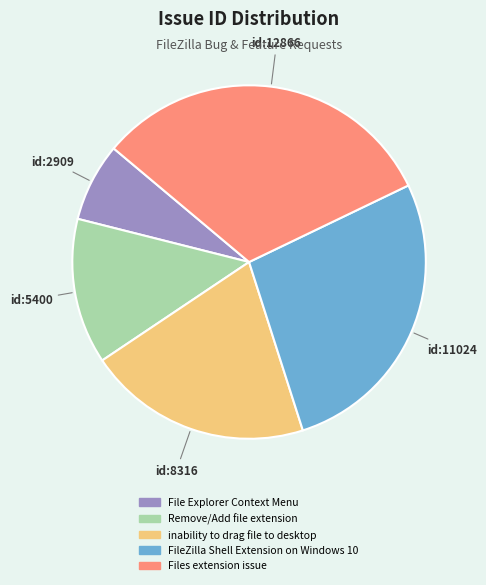

Count the number of slices in the pie.

5